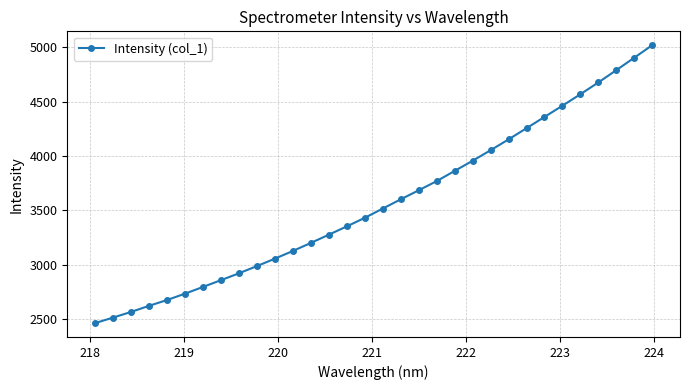

What is the greatest value displayed?

5017.4